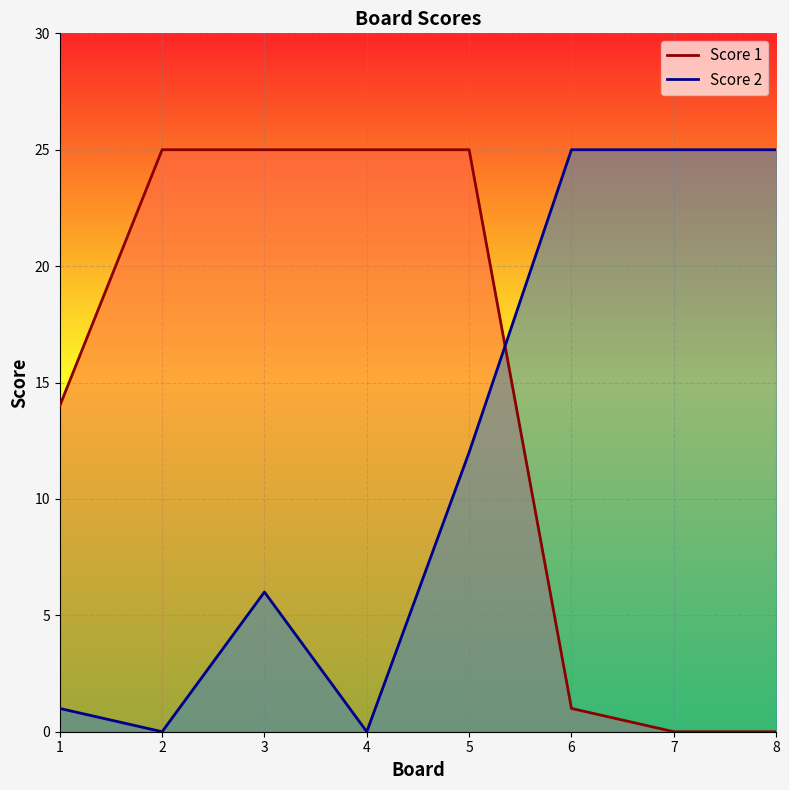

Where is Score 2 nearest to the value 12?

5